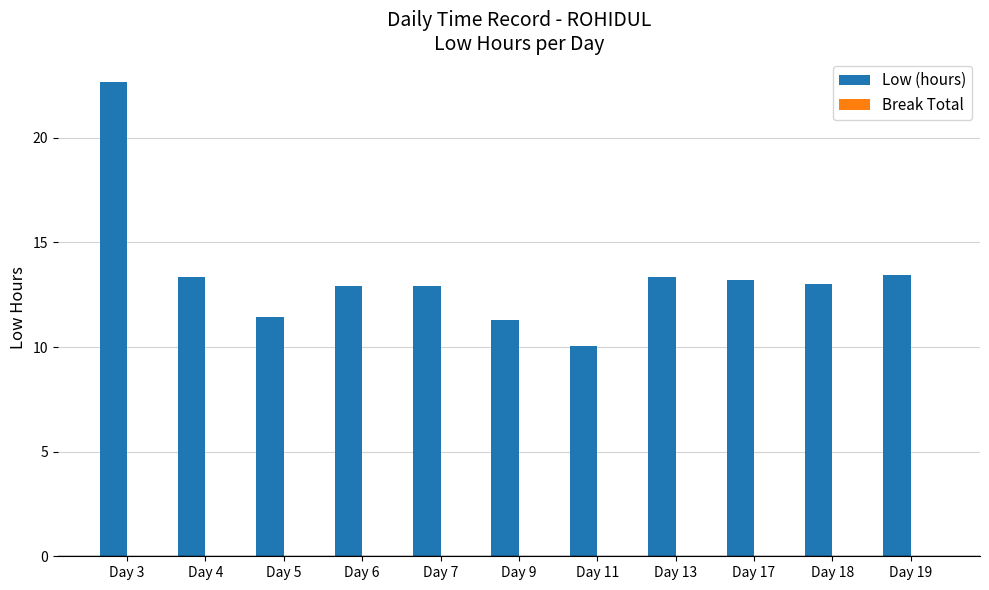

At which category does the chart reach its minimum across all series?

Day 11